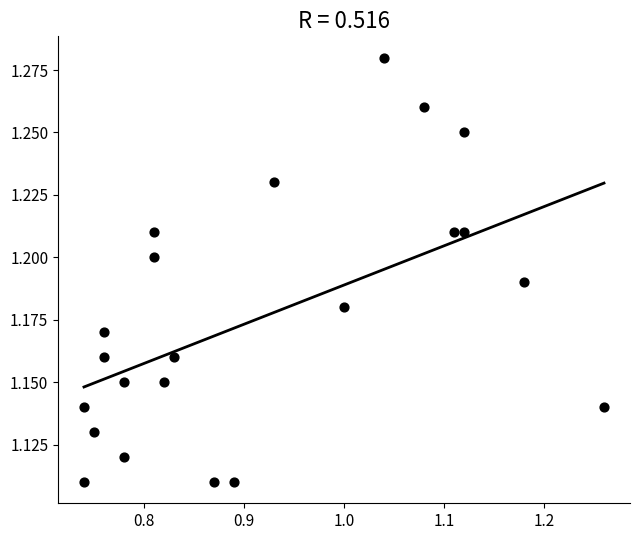

What is the range of X values (max minus min)?

0.5